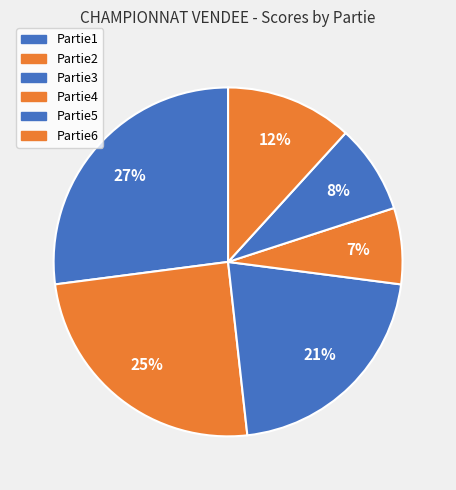

To the nearest percent, what percentage of the pie is Partie2?

25%